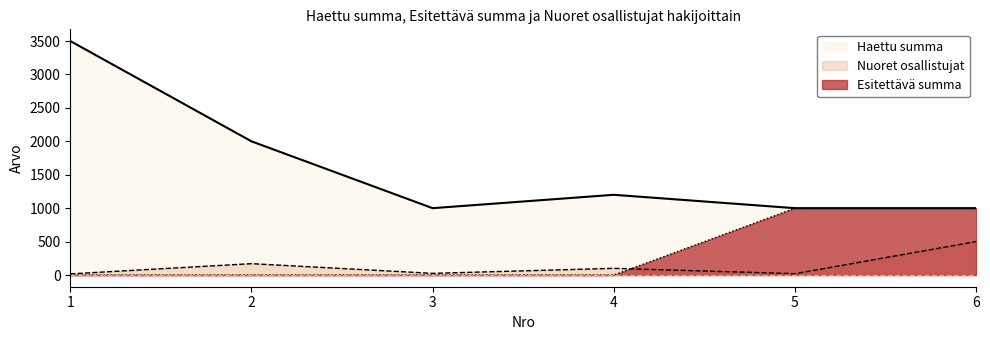

Is the value of Nuoret osallistujat at 1 greater than the value of Esitettävä summa at 4?

Yes